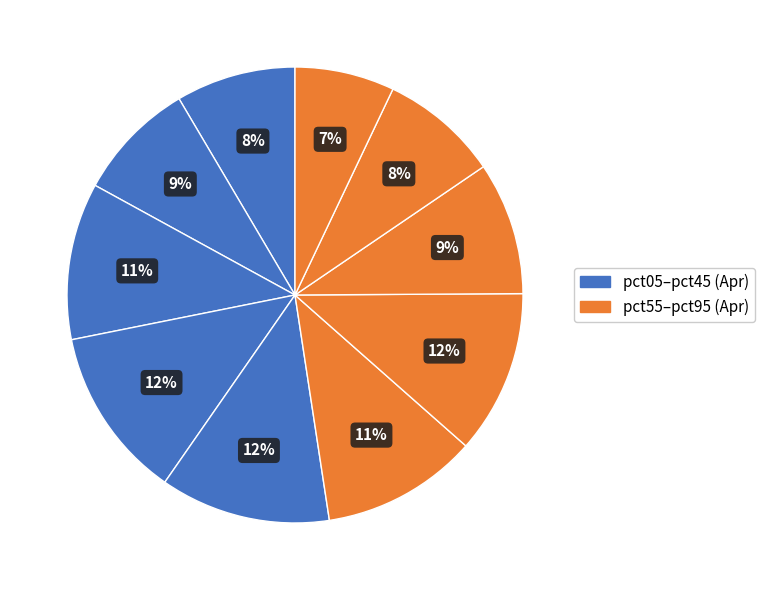

How many slices are in this pie chart?

10